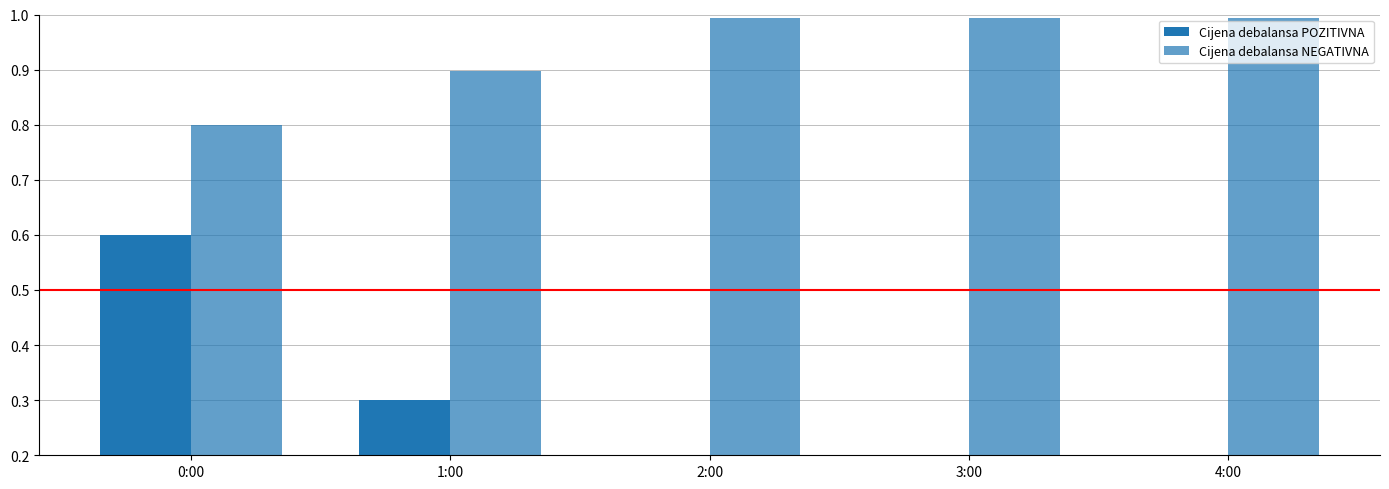

Which category has the highest value across all series?

2:00